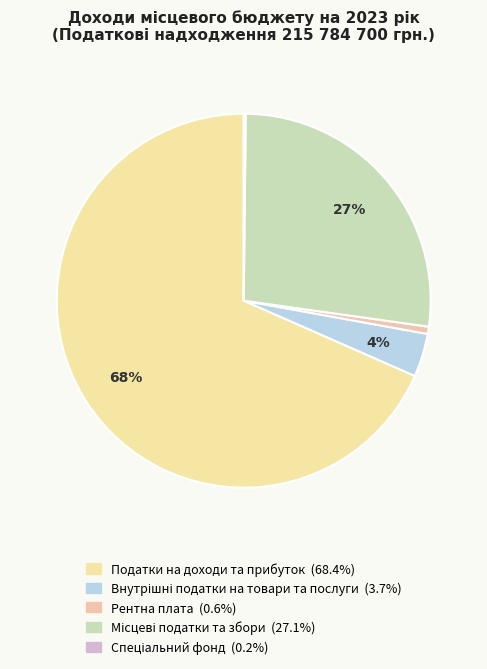

What is the largest slice in the pie chart?

Податки на доходи та прибуток